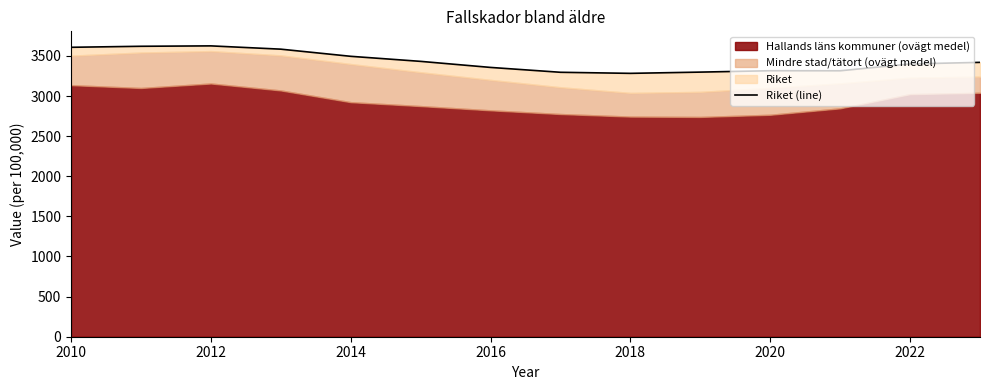

How many points are lower than both their immediate neighbors (excluding endpoints)?

2